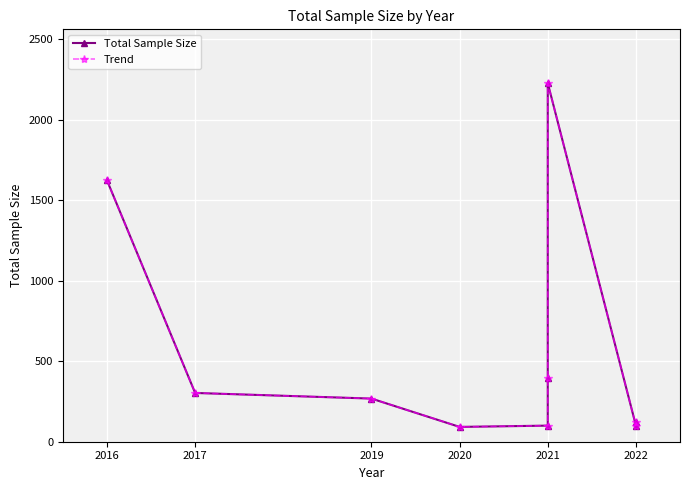

Which series changed the most between 2017 and 2021?

Total Sample Size